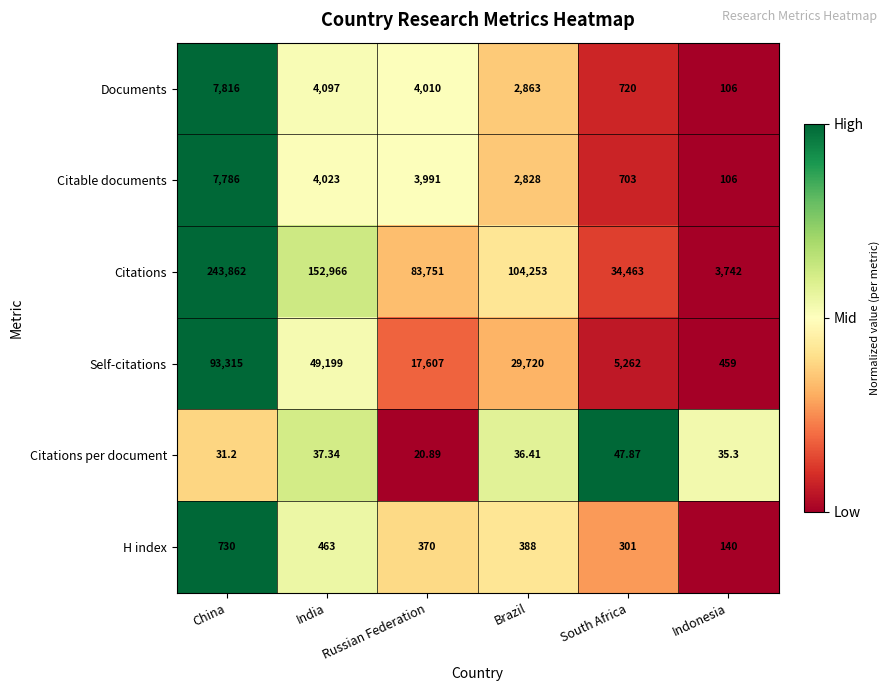

Which category has the lowest value across all series?

Russian Federation